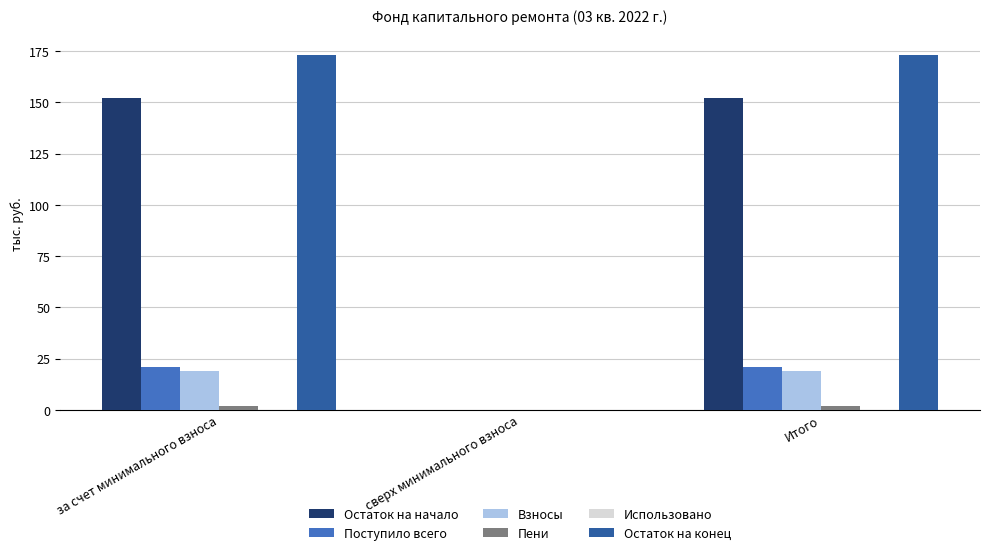

What is the average value of the Остаток на конец series?

115.3